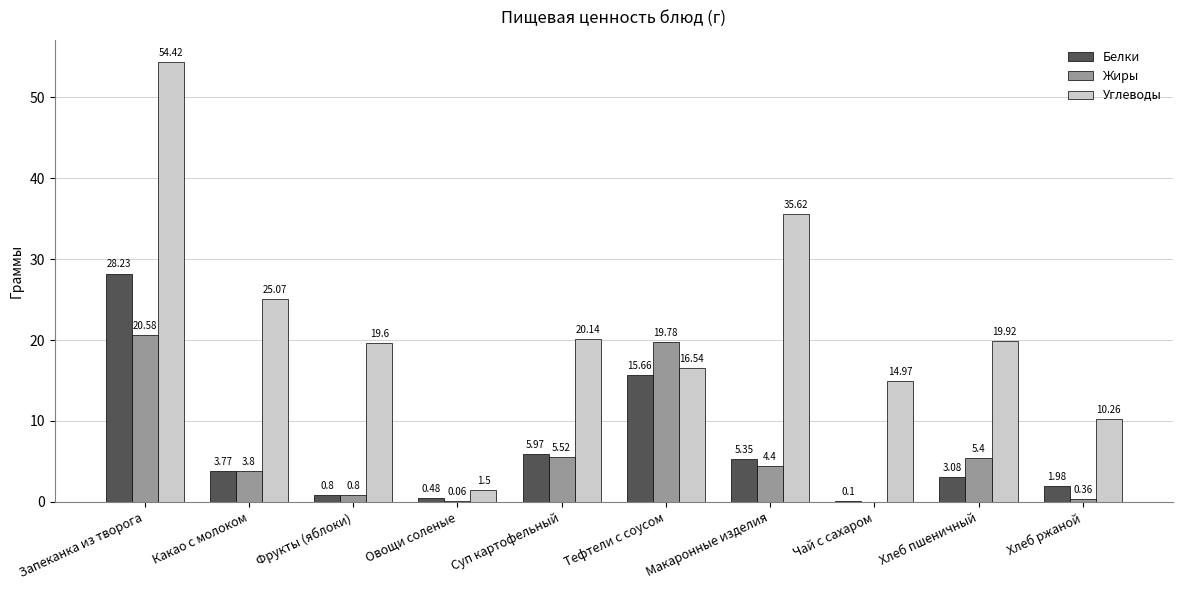

At which category does the chart reach its peak across all series?

Запеканка из творога